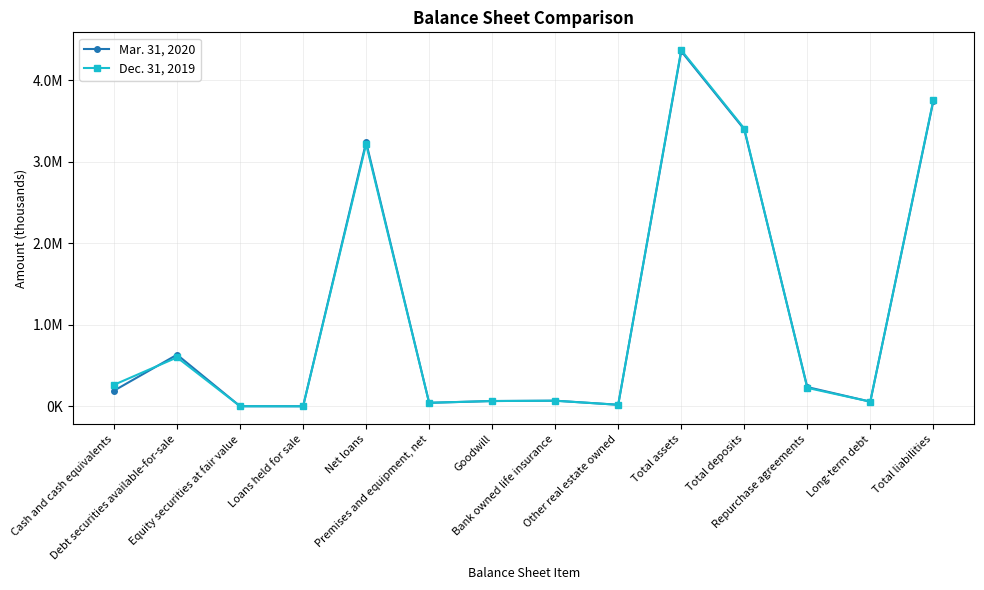

What position from the right is Total deposits?

4